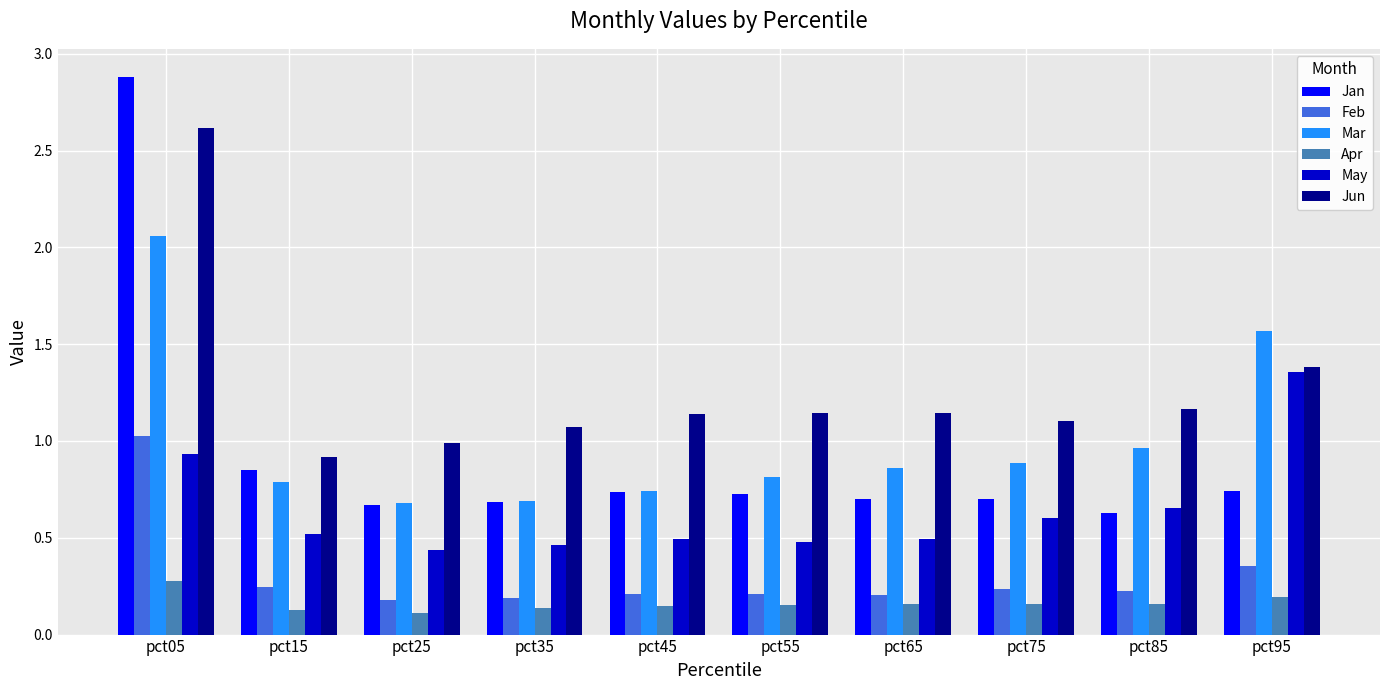

Rank the series by their maximum value, from lowest to highest.

Apr, Feb, May, Mar, Jun, Jan